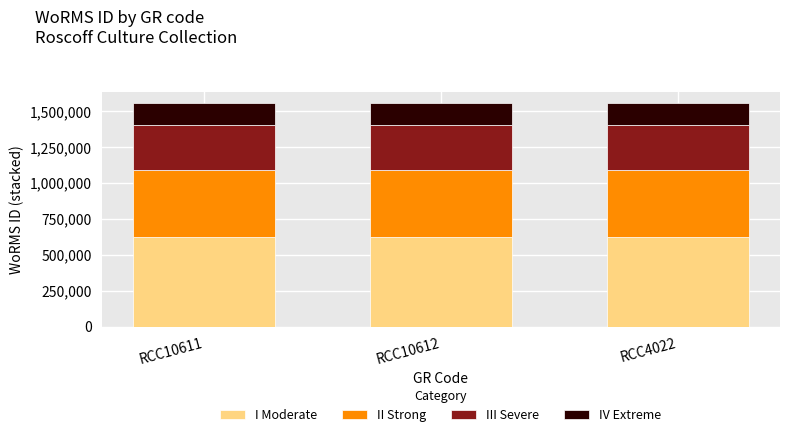

What is the sum of the I Moderate values at RCC4022 and RCC10612?

1248244.4